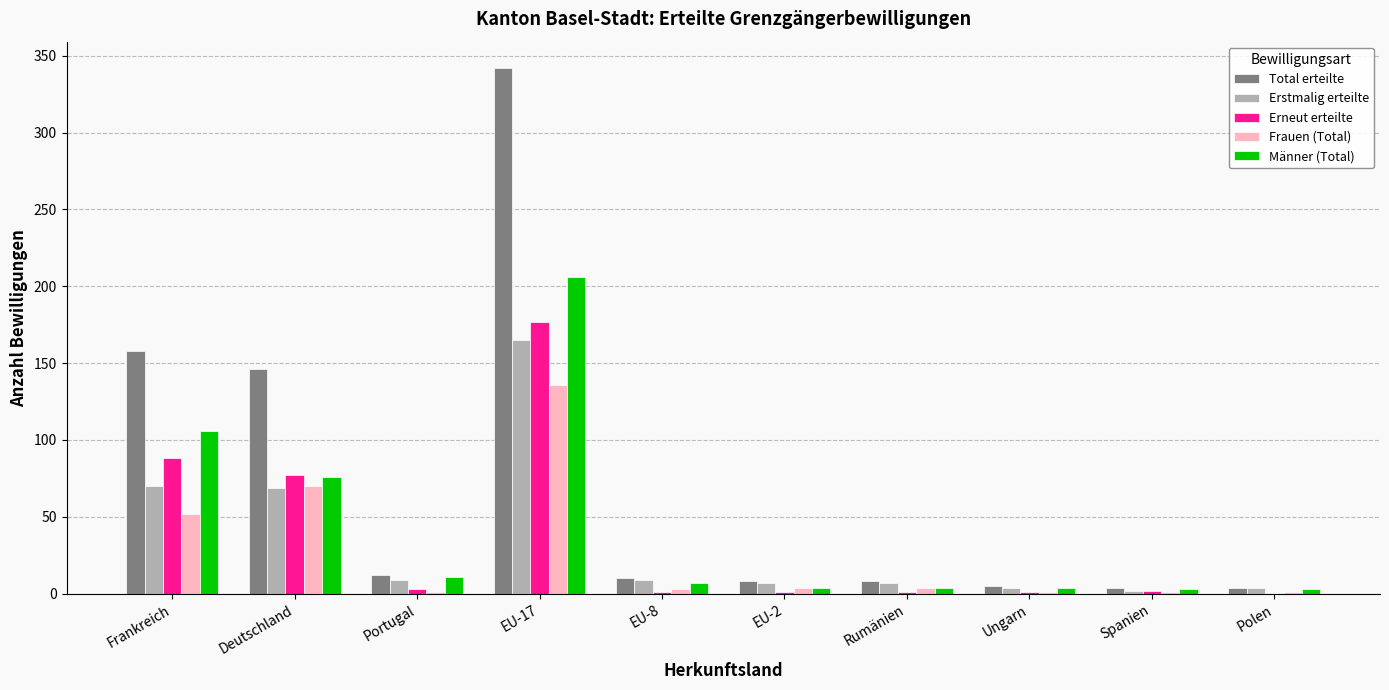

What are all the series names shown in the legend?

Total erteilte, Erstmalig erteilte, Erneut erteilte, Frauen (Total), Männer (Total)